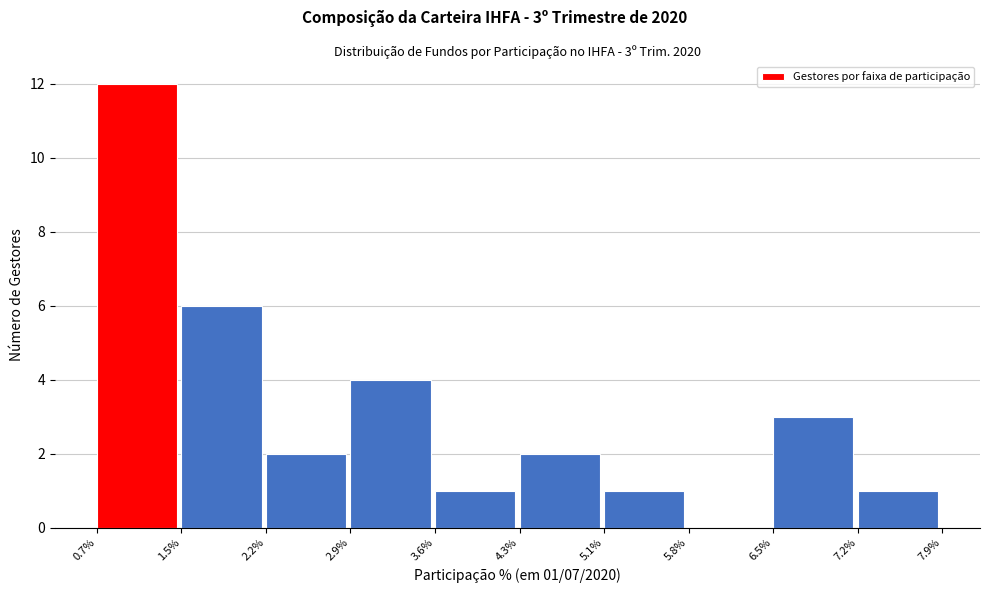

Which range on the x-axis has the tallest bar?

0.7% to 1.5%